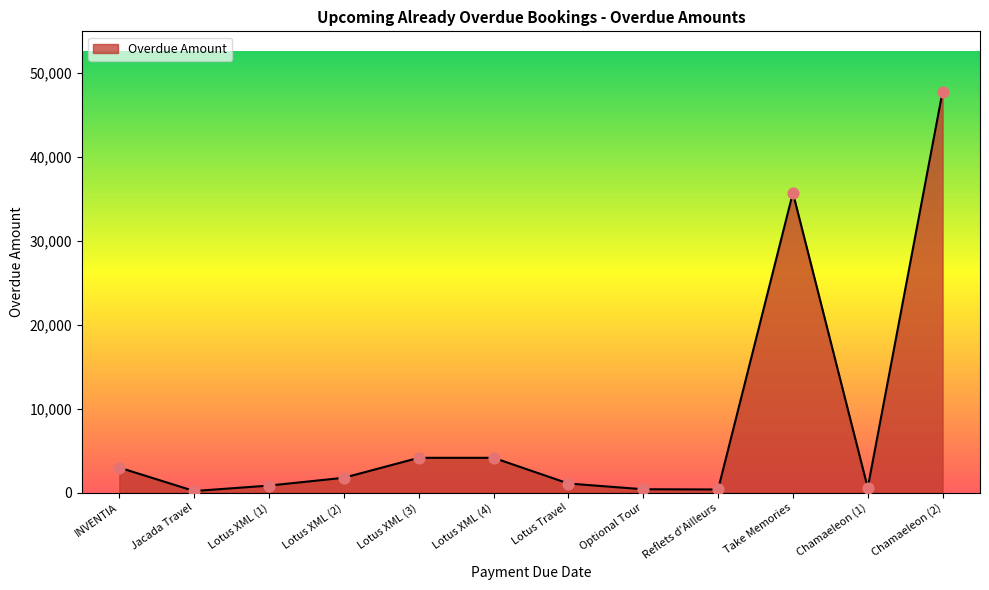

Which has a higher value, Chamaeleon (2) or INVENTIA?

Chamaeleon (2)